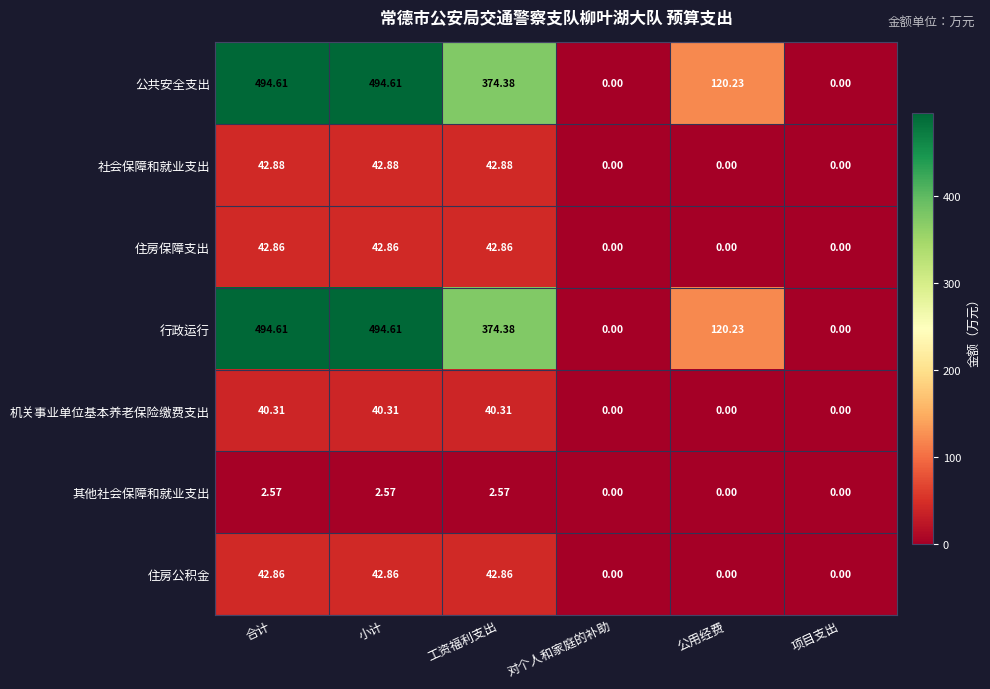

Where does the 公共安全支出 series first go above 374?

合计